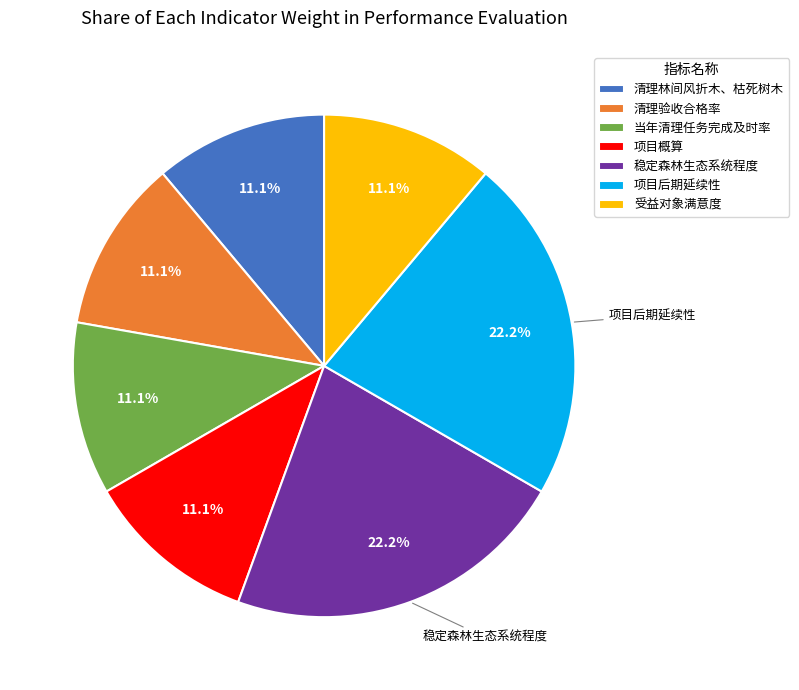

Count the number of slices in the pie.

7